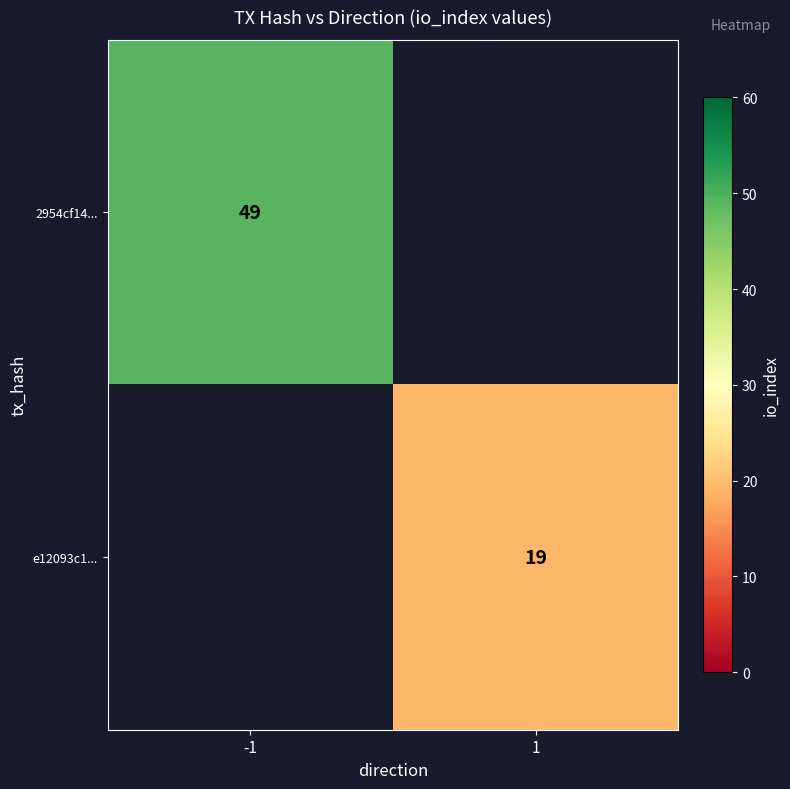

Is it true that 2954cf14... equals 87 at -1?

False